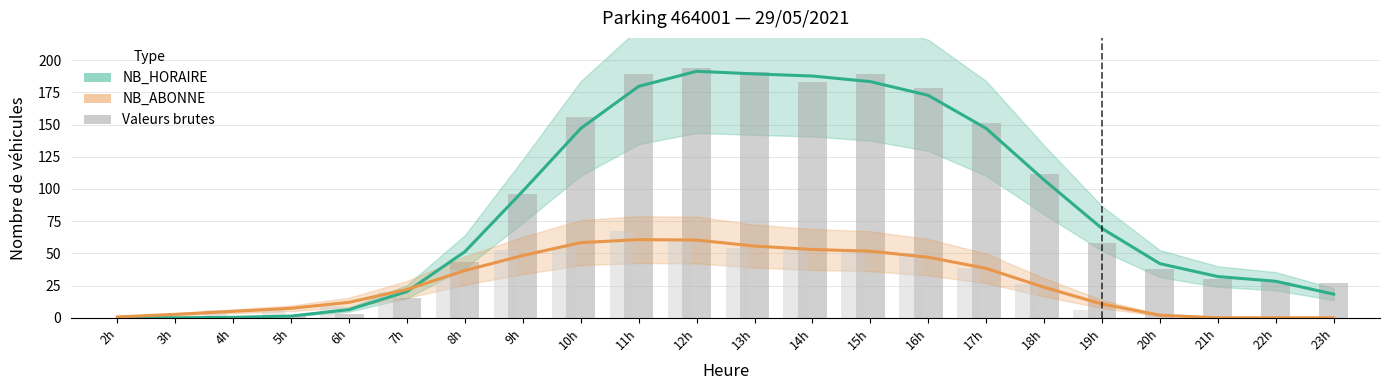

Reading left to right, extract all data points from this chart.

NB_HORAIRE (lissé): 0.0	0.0	0.3	1.3	6.3	20.3	51.3	98.3	147.0	179.7	191.3	189.3	187.7	183.3	172.7	147.0	107.0	69.3	42.0	32.0	28.3	18.3
NB_ABONNE (lissé): 0.7	2.7	5.0	7.3	12.0	22.0	36.7	48.3	58.3	60.7	60.3	55.7	53.0	51.7	47.0	38.3	23.7	10.7	2.0	0.0	0.0	0.0
NB_HORAIRE (brut): 0.0	0.0	0.0	1.0	3.0	15.0	43.0	96.0	156.0	189.0	194.0	191.0	183.0	189.0	178.0	151.0	112.0	58.0	38.0	30.0	28.0	27.0
NB_ABONNE (brut): 0.0	2.0	6.0	7.0	9.0	20.0	37.0	53.0	55.0	67.0	60.0	54.0	53.0	52.0	50.0	39.0	26.0	6.0	0.0	0.0	0.0	0.0